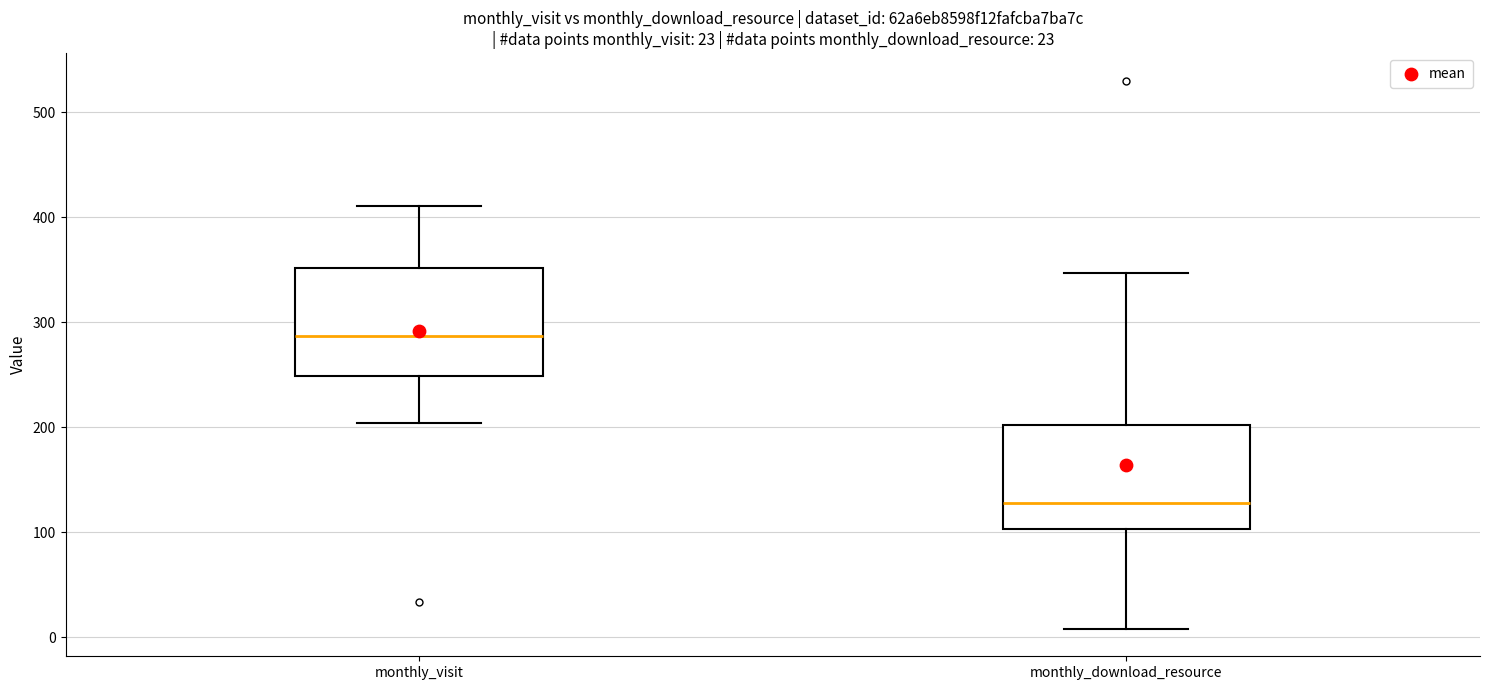

Which box's median line is the lowest?

monthly_download_resource